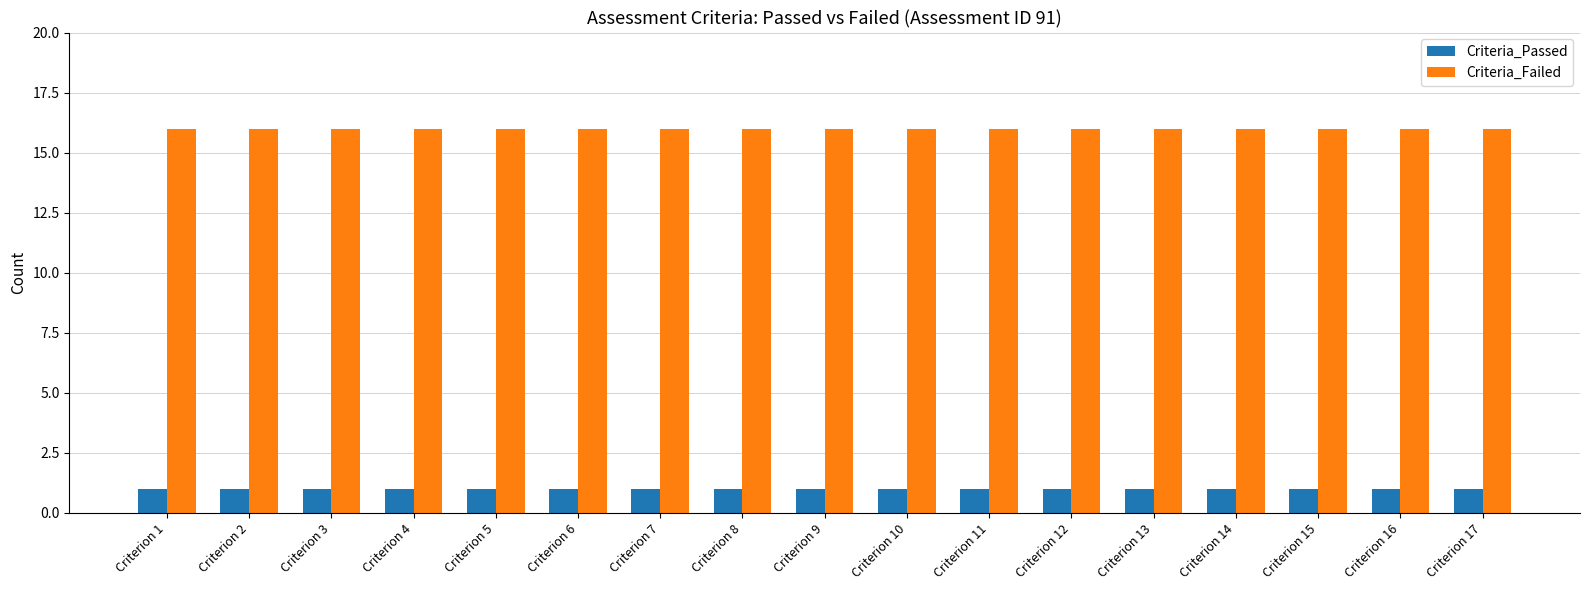

The Criteria_Failed series shows 23 at Criterion 8. True or false?

False